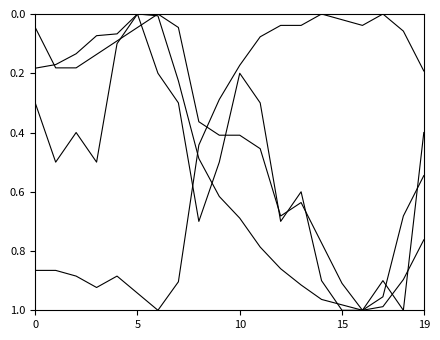

How many lines are shown in the chart?

4